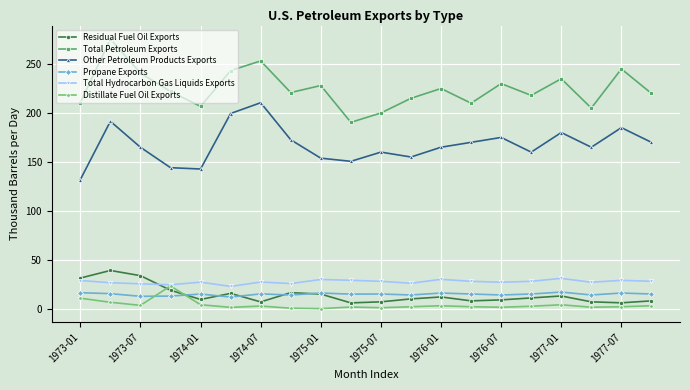

Which series has the largest total across all categories?

Total Petroleum Exports